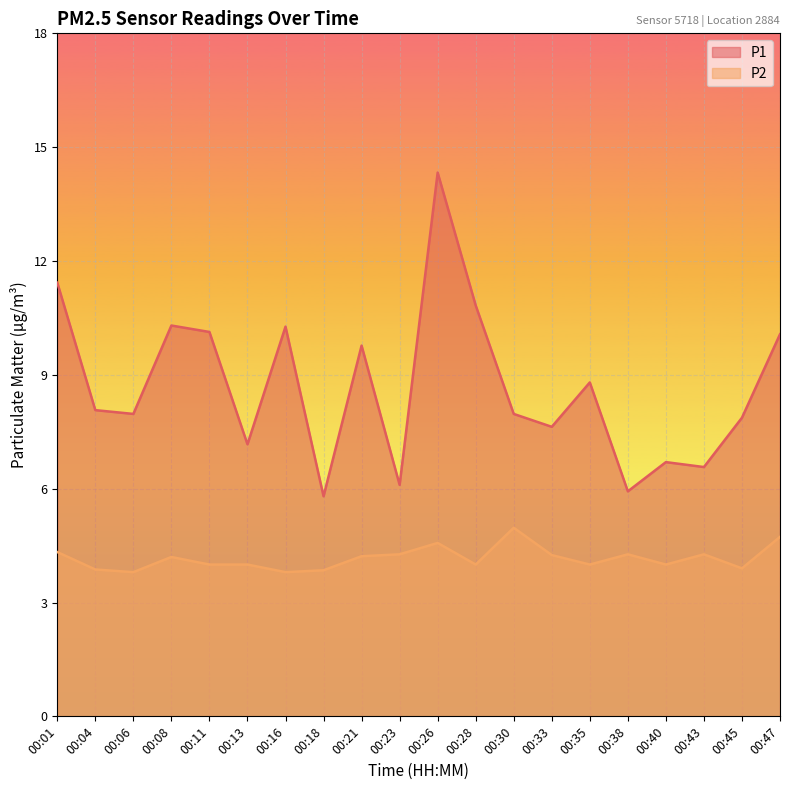

What is the average value of the P2 series?

4.2